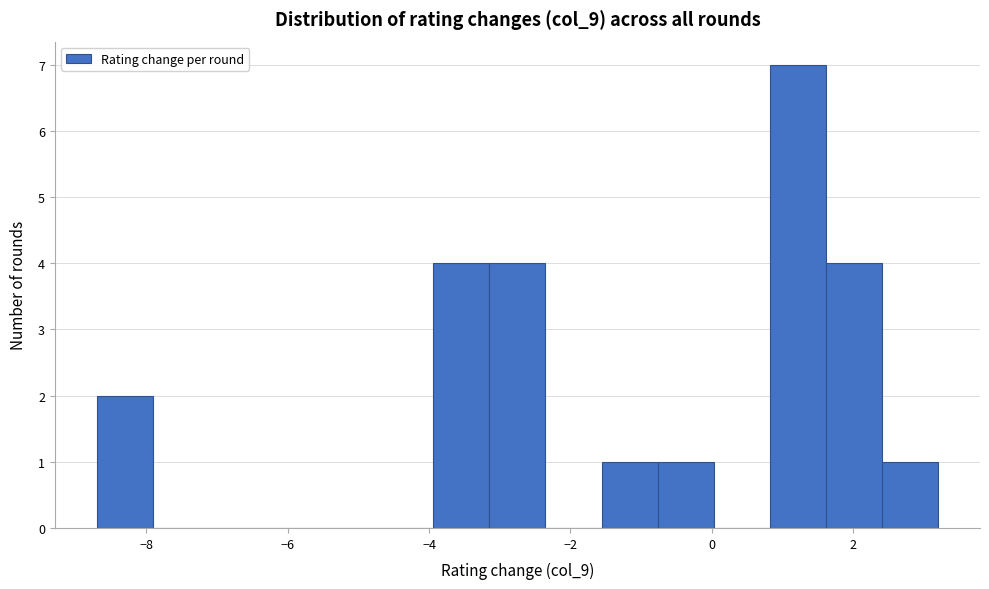

Around what value on the x-axis is the tallest bar? Give the approximate position of its centre, as read against the axis.

1.2